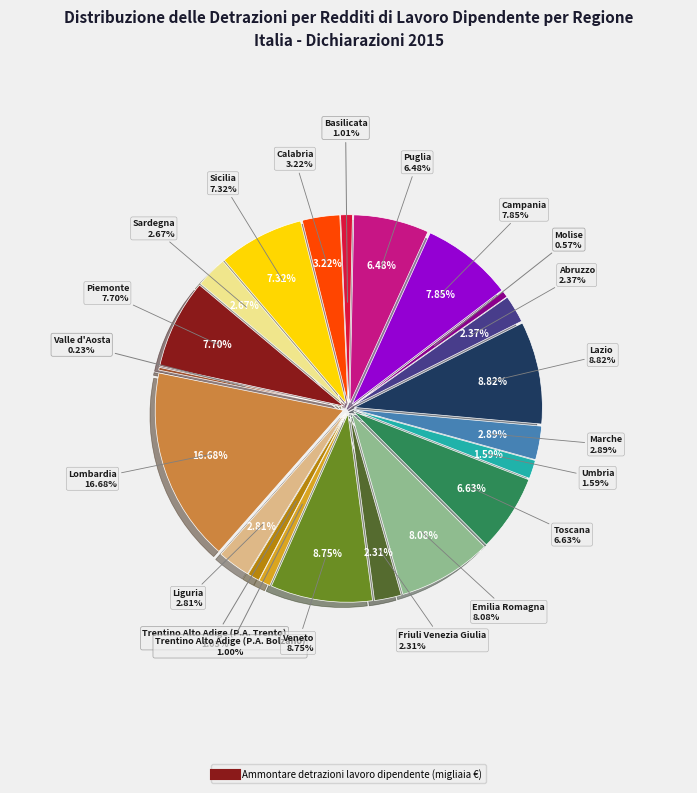

Does Liguria account for over 50% of the chart?

No